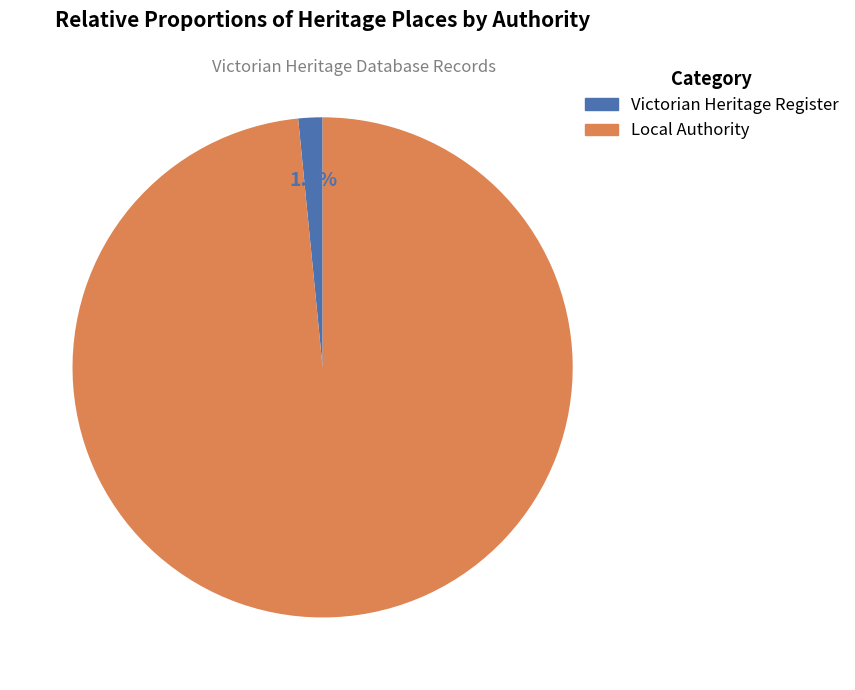

Does any single category account for the majority?

Yes